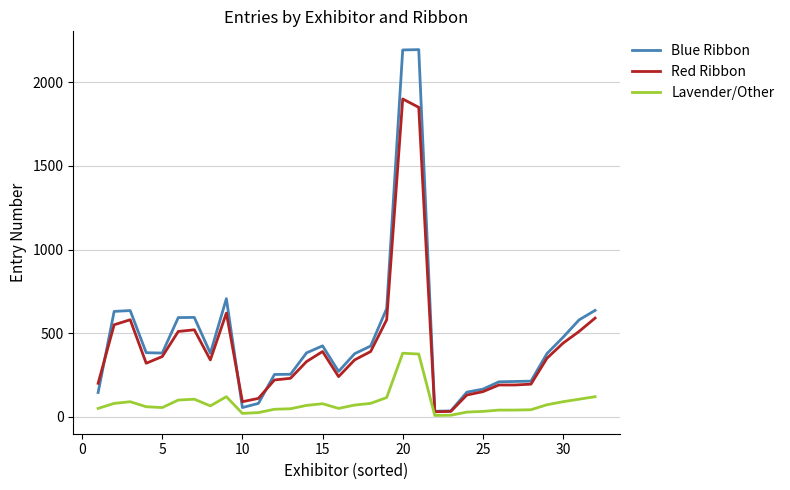

Which series has the largest range (max minus min)?

Blue Ribbon